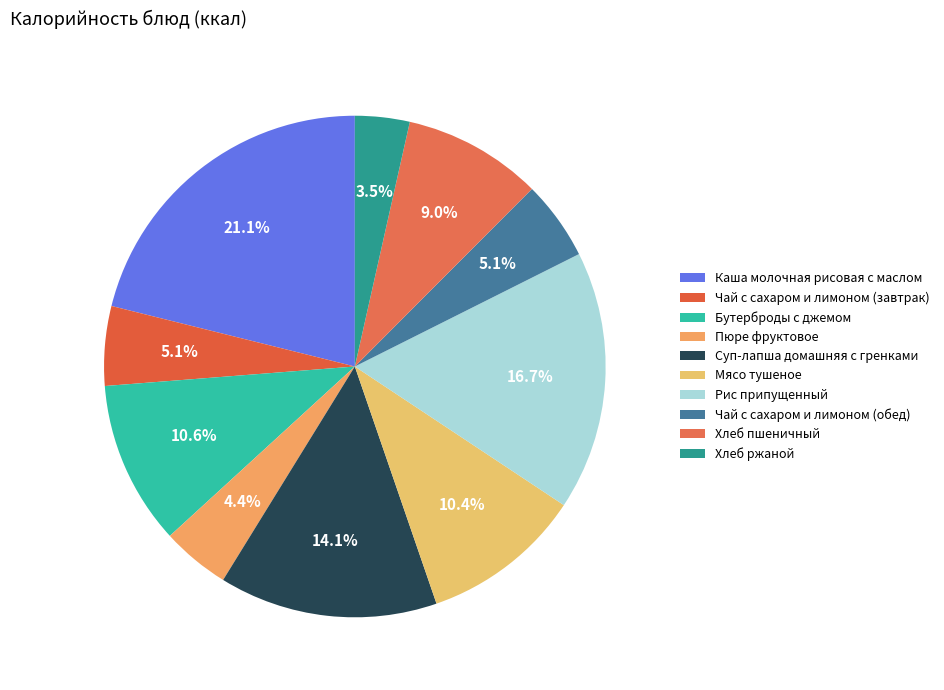

Is there any slice that represents more than half of the pie?

No